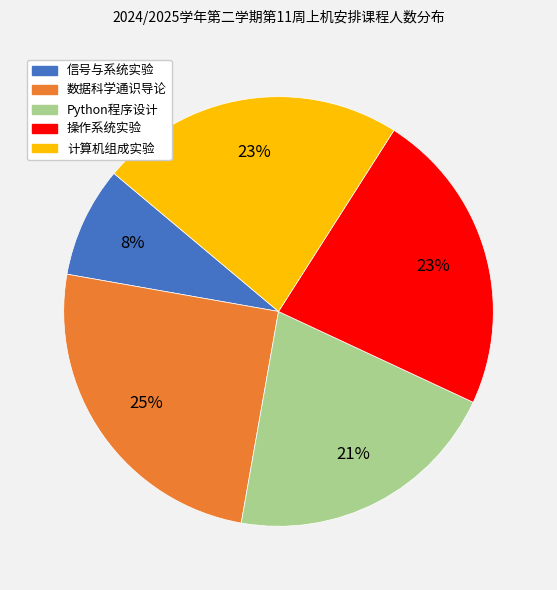

Which has a higher value, 信号与系统实验 or 计算机组成实验?

计算机组成实验